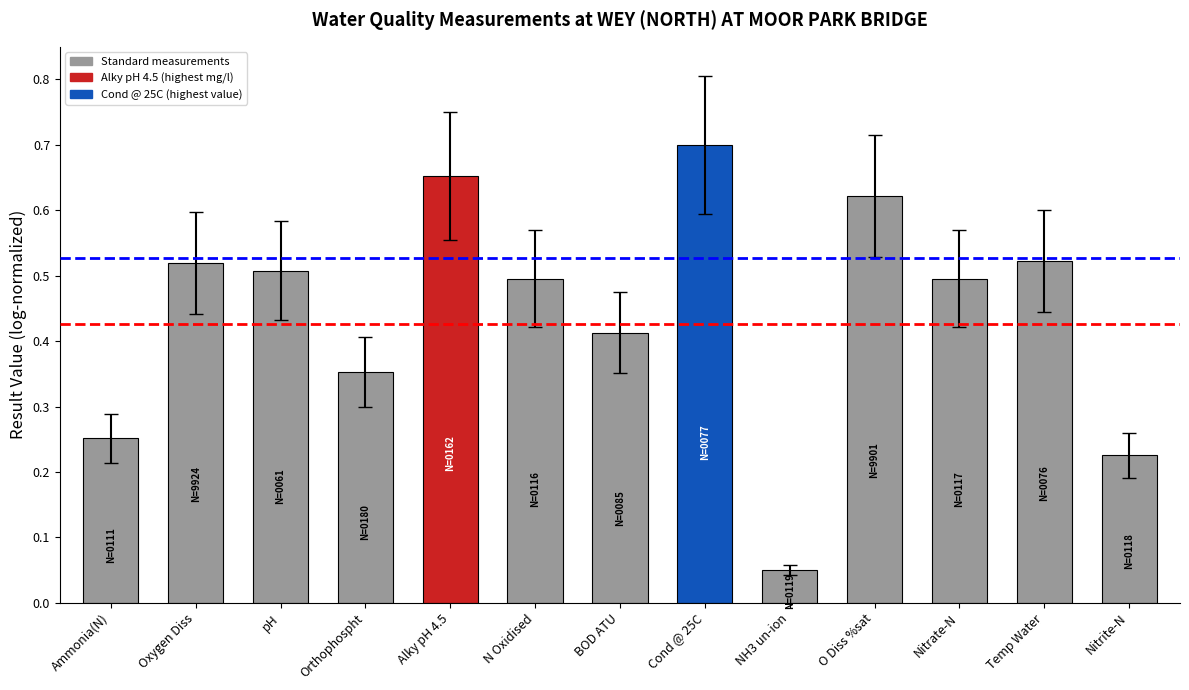

What is the sum of the values at O Diss %sat and pH?

1.1